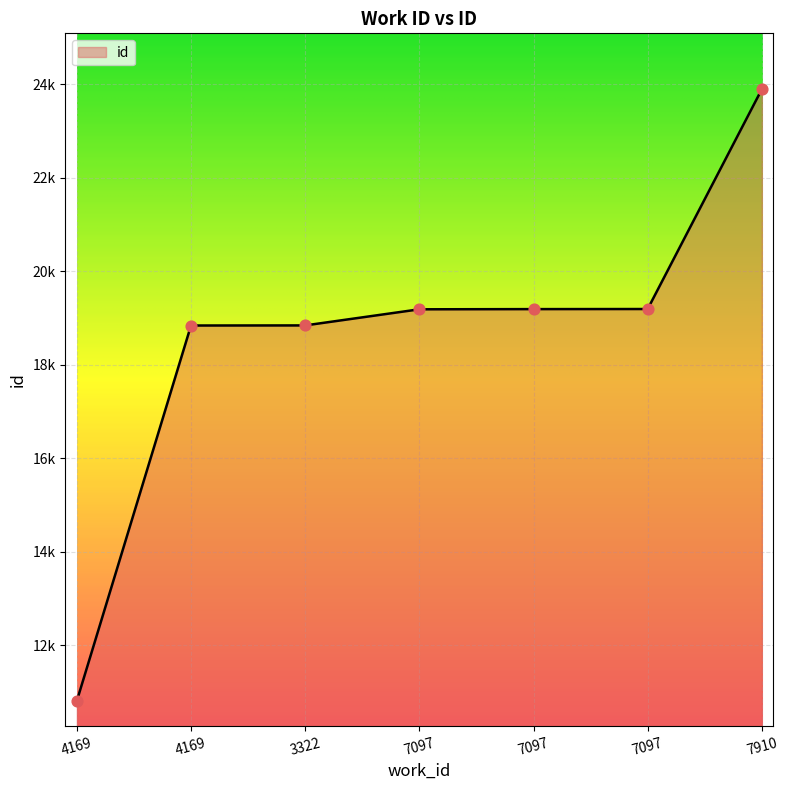

Between 7910 and 4169, which is larger?

7910